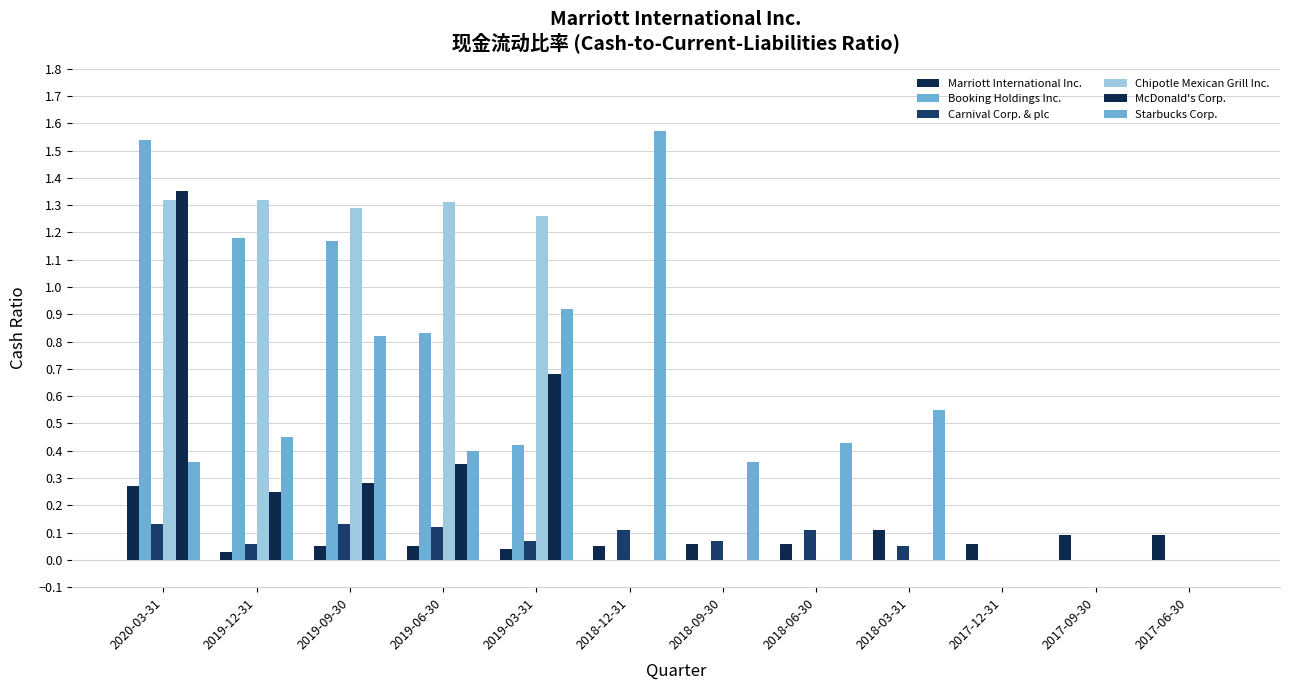

How many series are shown in this chart?

6